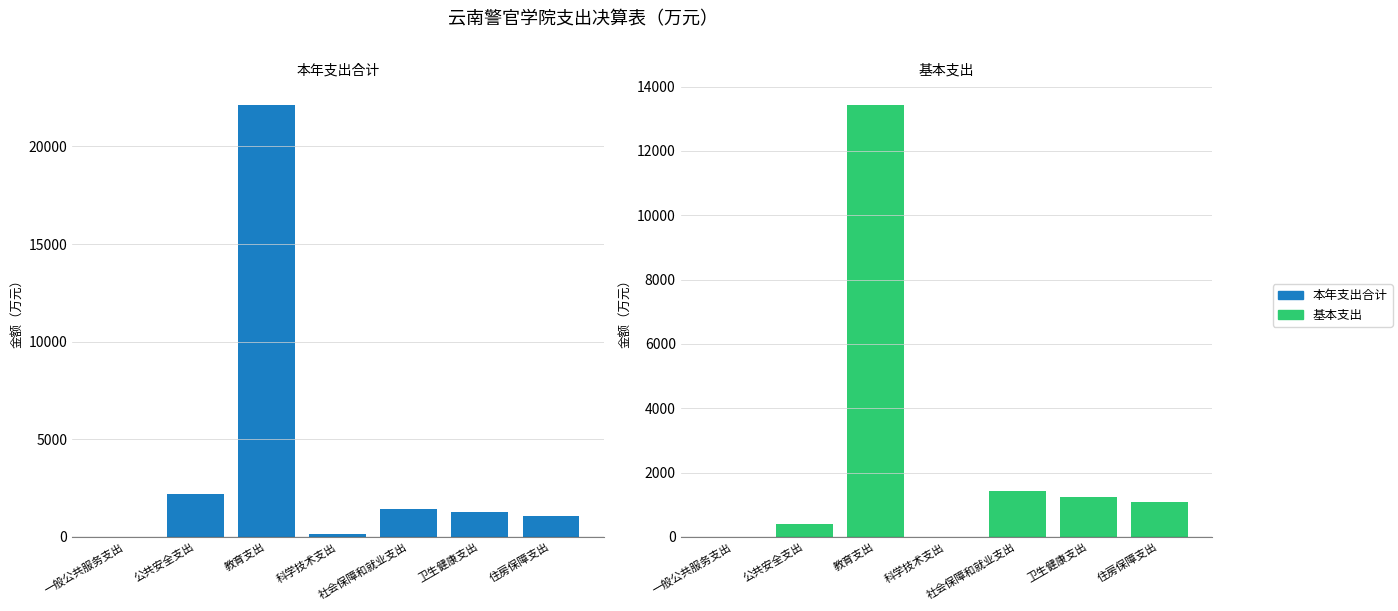

Reading left to right, what are all the values shown in this chart?

本年支出合计: 4.5	2202.2	22128.8	171.5	1421.2	1255.8	1083.5
项目支出（负向）: 0.0	0.0	0.0	0.0	0.0	0.0	0.0
基本支出: 0.0	416.1	13429.2	0.0	1421.2	1255.8	1083.5